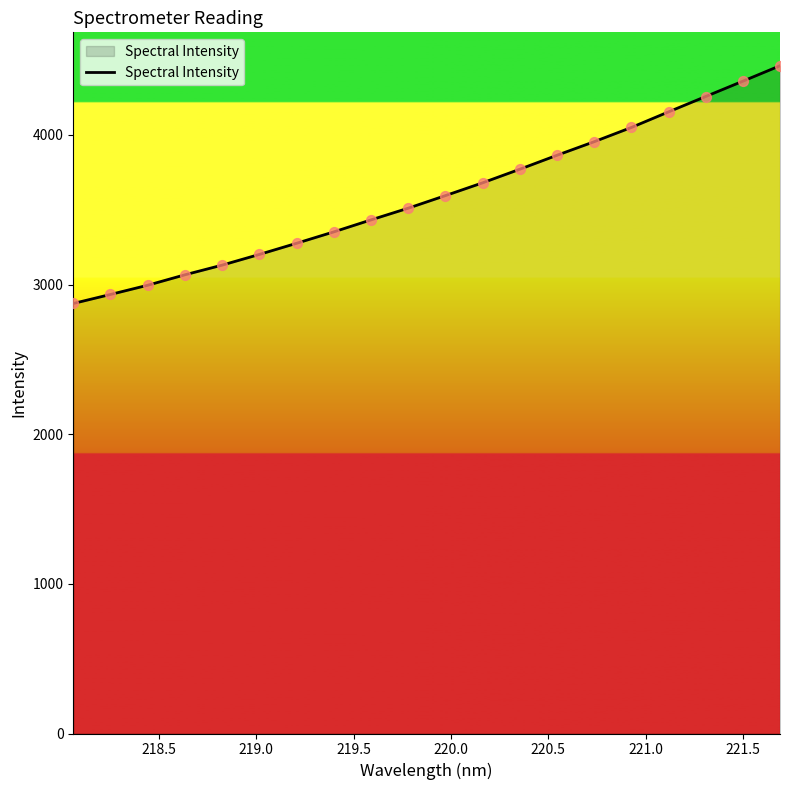

What is the maximum value shown in the chart?

4462.0